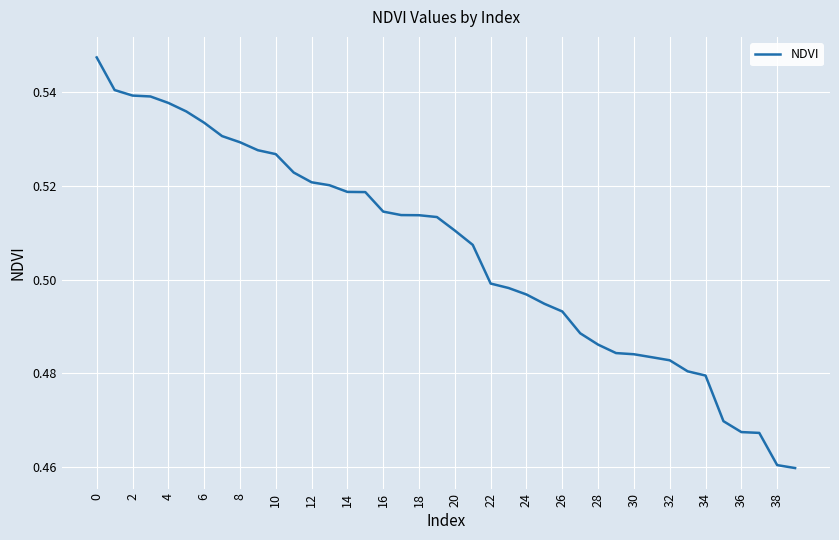

What is the sum of all values?

20.2